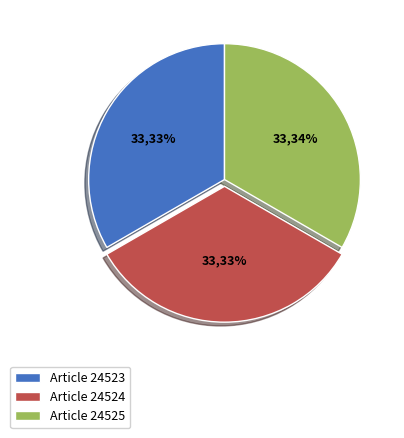

Is there a majority slice in this chart?

No